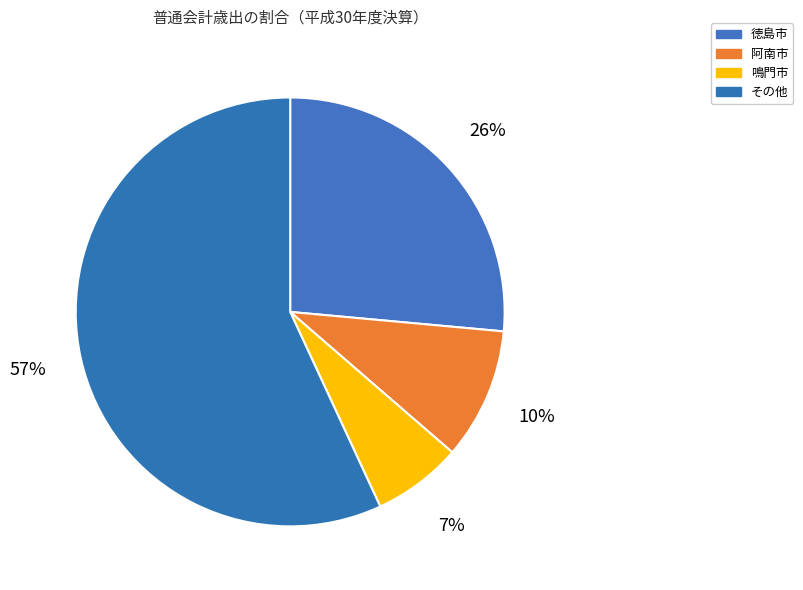

How many segments does this pie chart have?

4